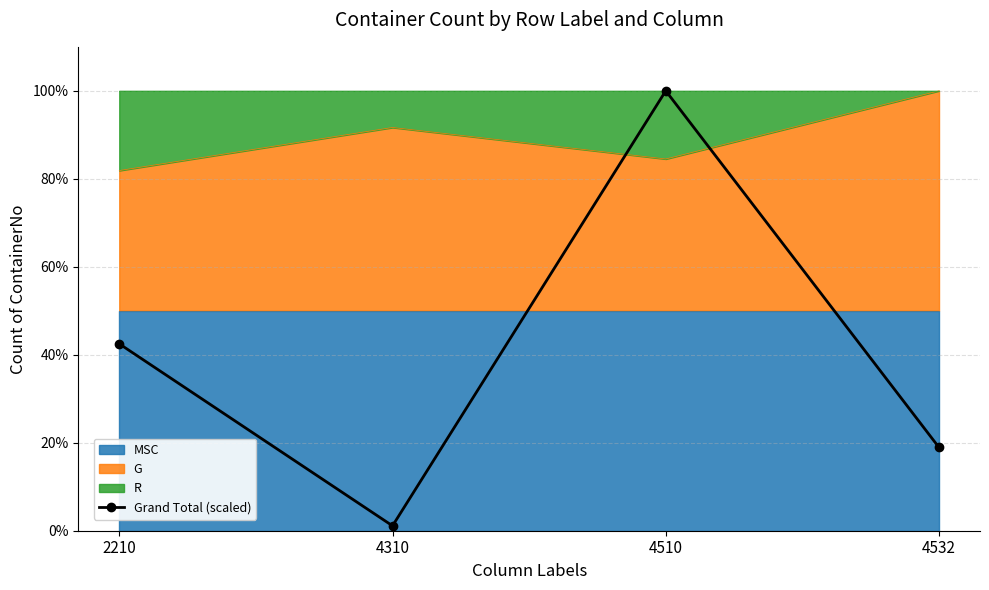

Where does the data first go above 42?

2210